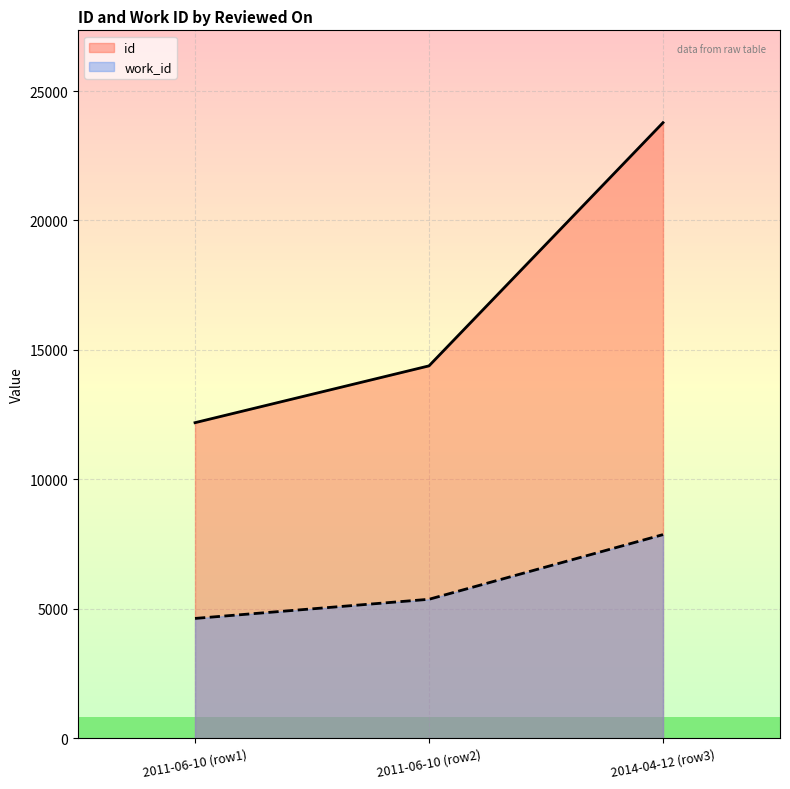

How many id values are between 12188 and 23778?

3